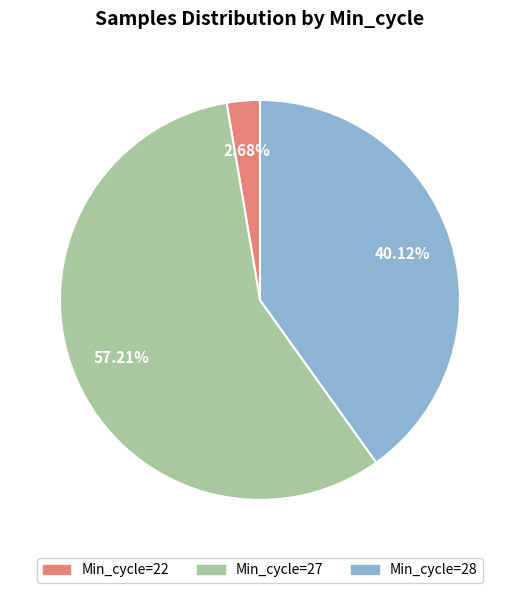

Is there a majority slice in this chart?

Yes